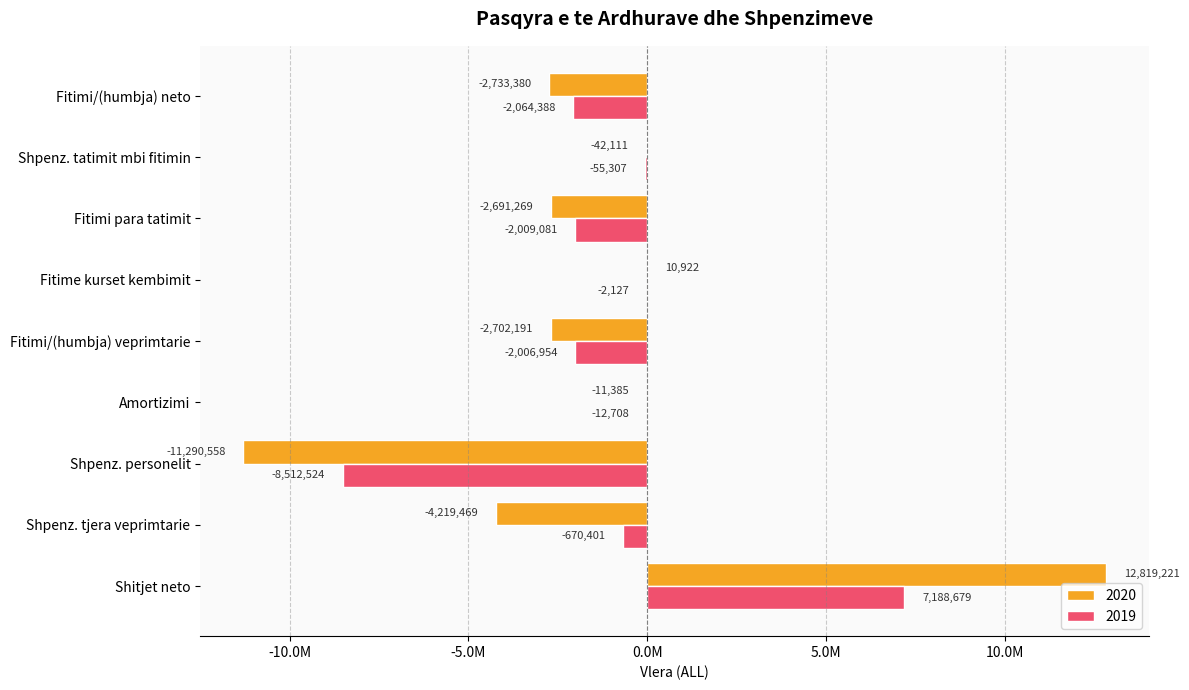

What position from the right is Shpenz. tatimit mbi fitimin?

2